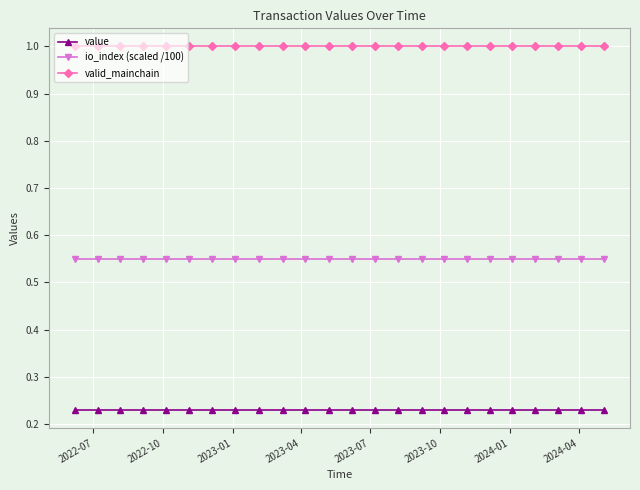

At how many categories does at least one series exceed 0?

24